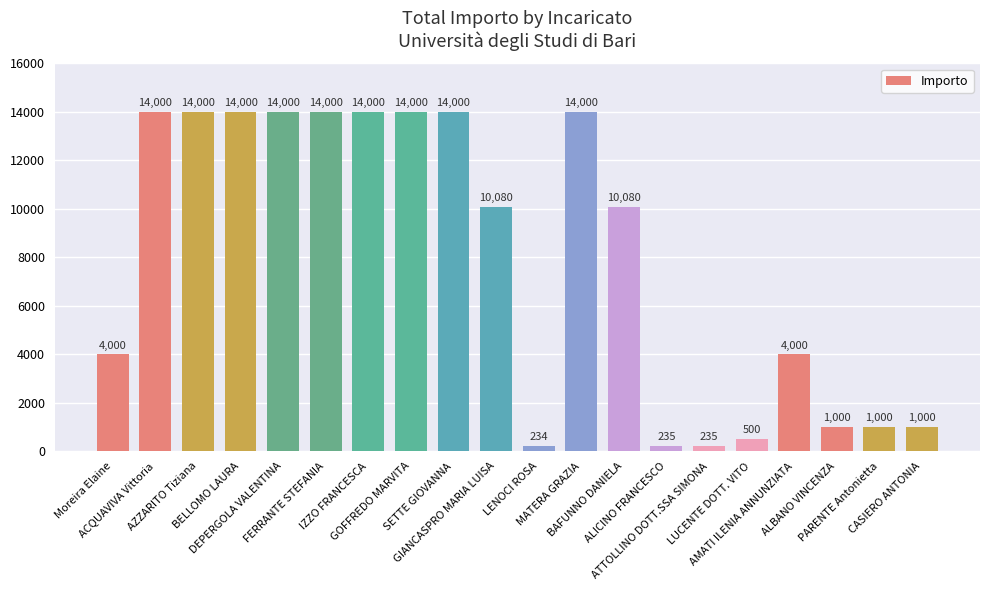

What is the change in value from LENOCI ROSA to ALICINO FRANCESCO?

+1